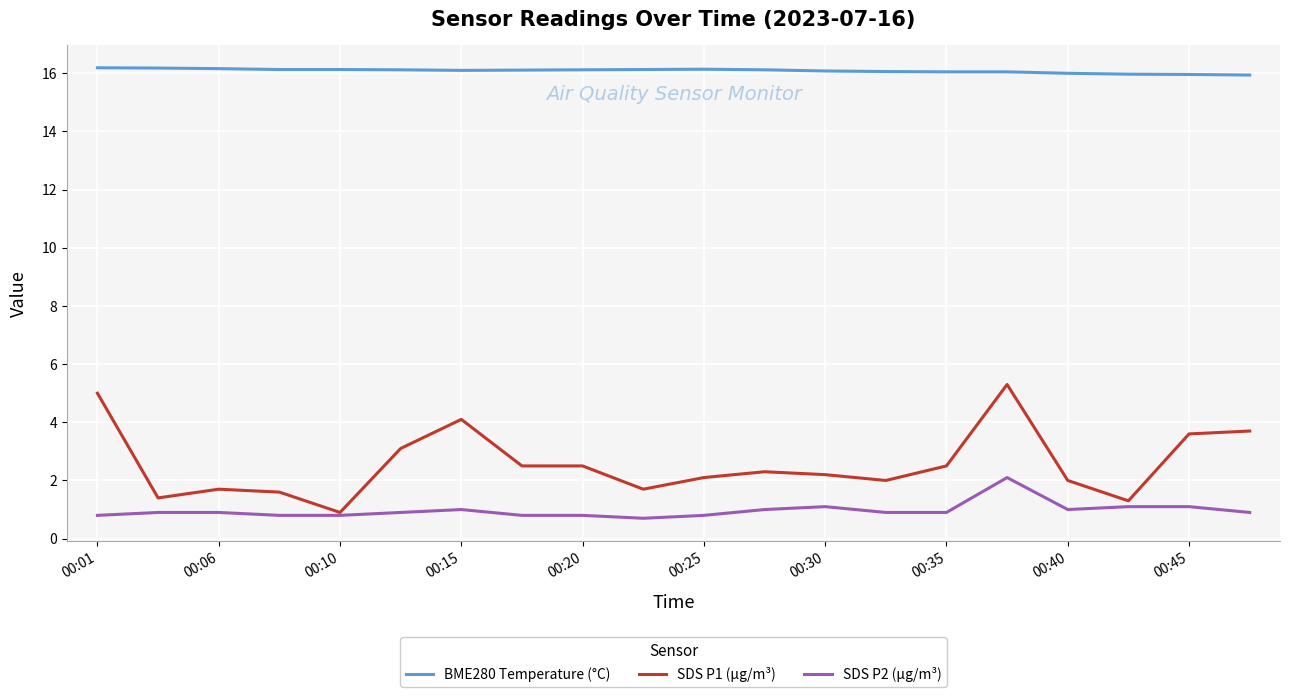

What is the lowest value of the SDS P1 (µg/m³) series?

0.9